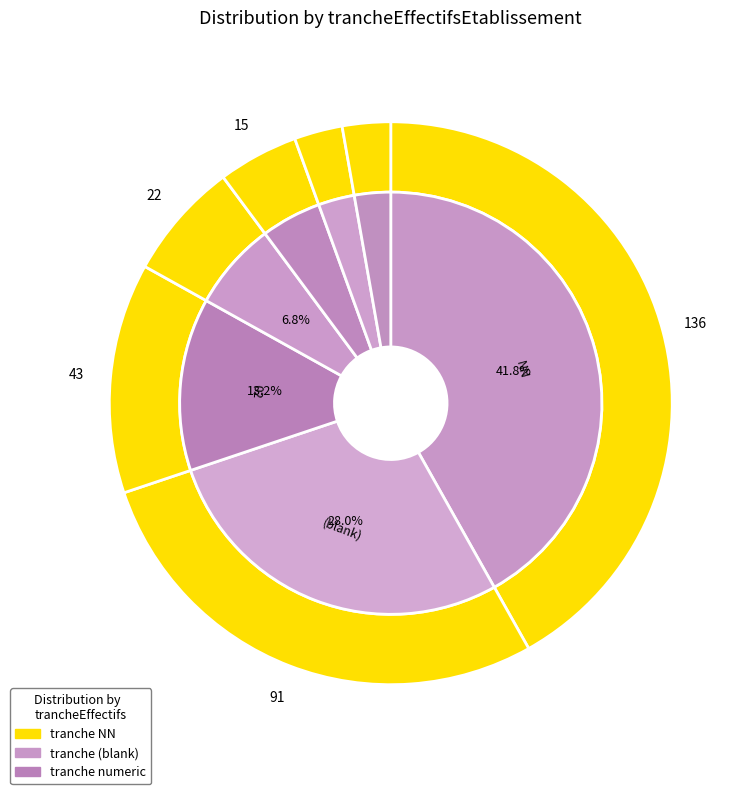

Which slice is the smallest?

03